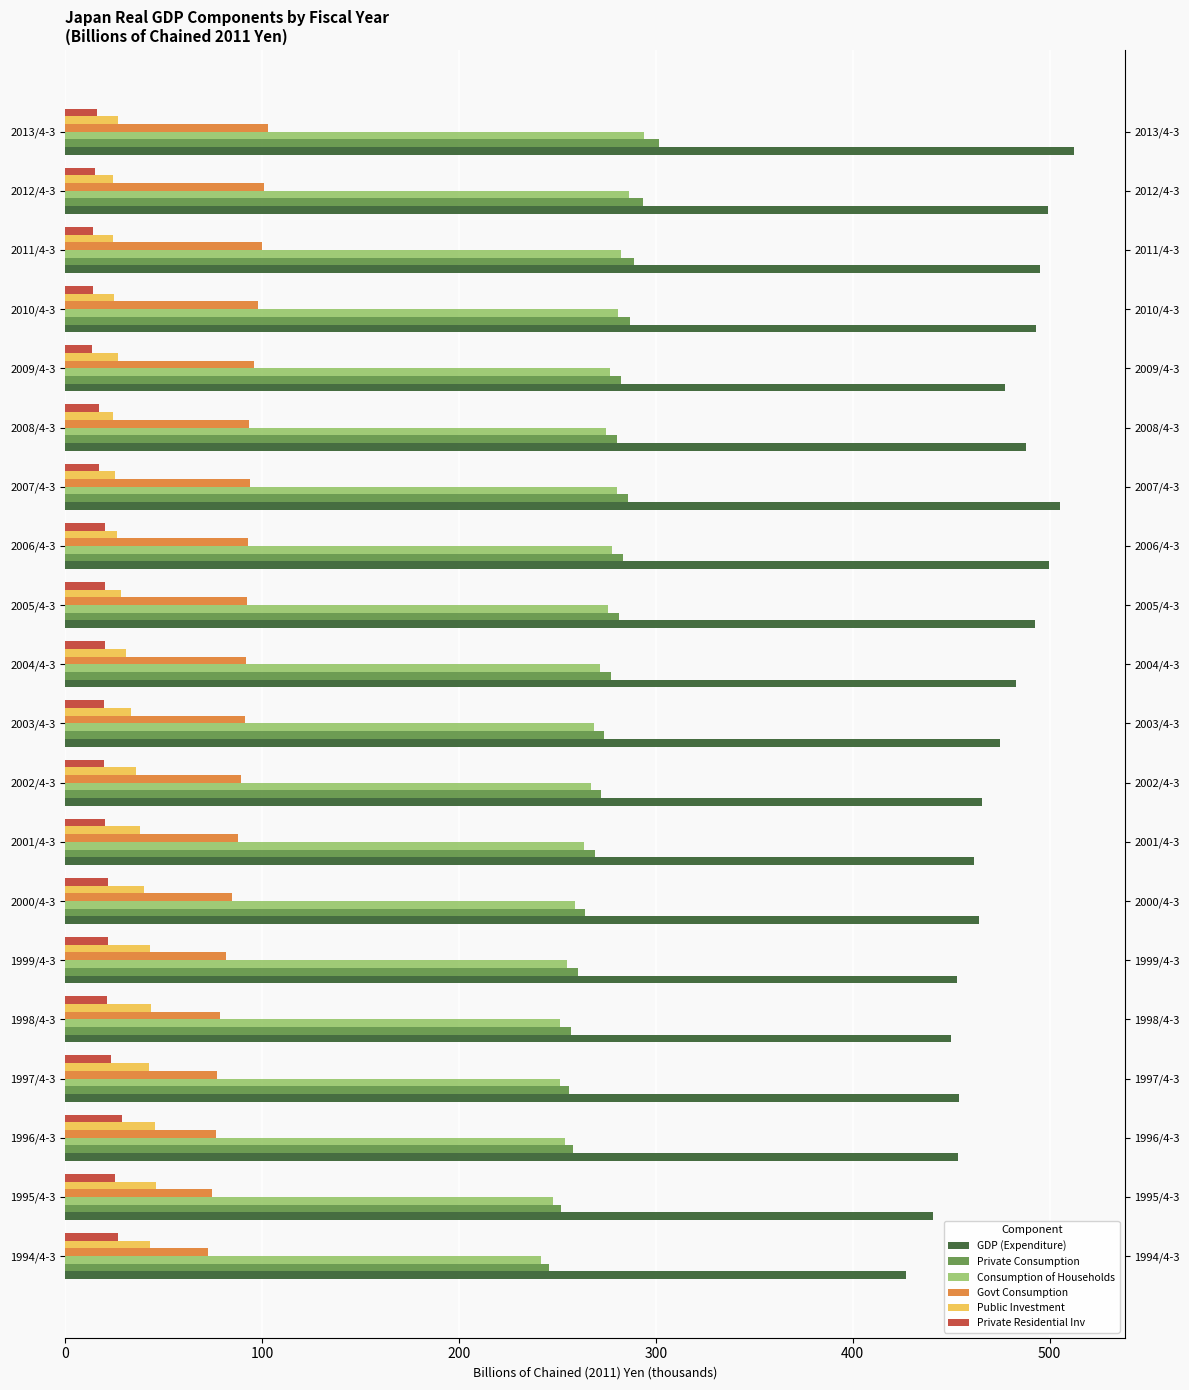

What are all the series names shown in the legend?

GDP (Expenditure), Private Consumption, Consumption of Households, Govt Consumption, Public Investment, Private Residential Inv